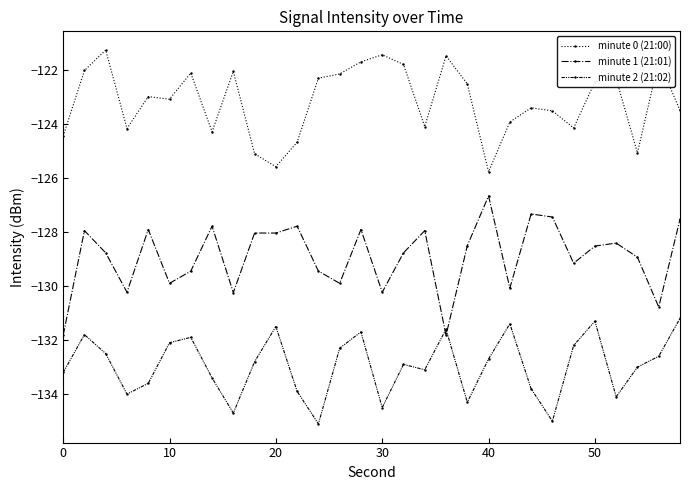

What is the maximum value for minute 2 (21:02)?

-131.2